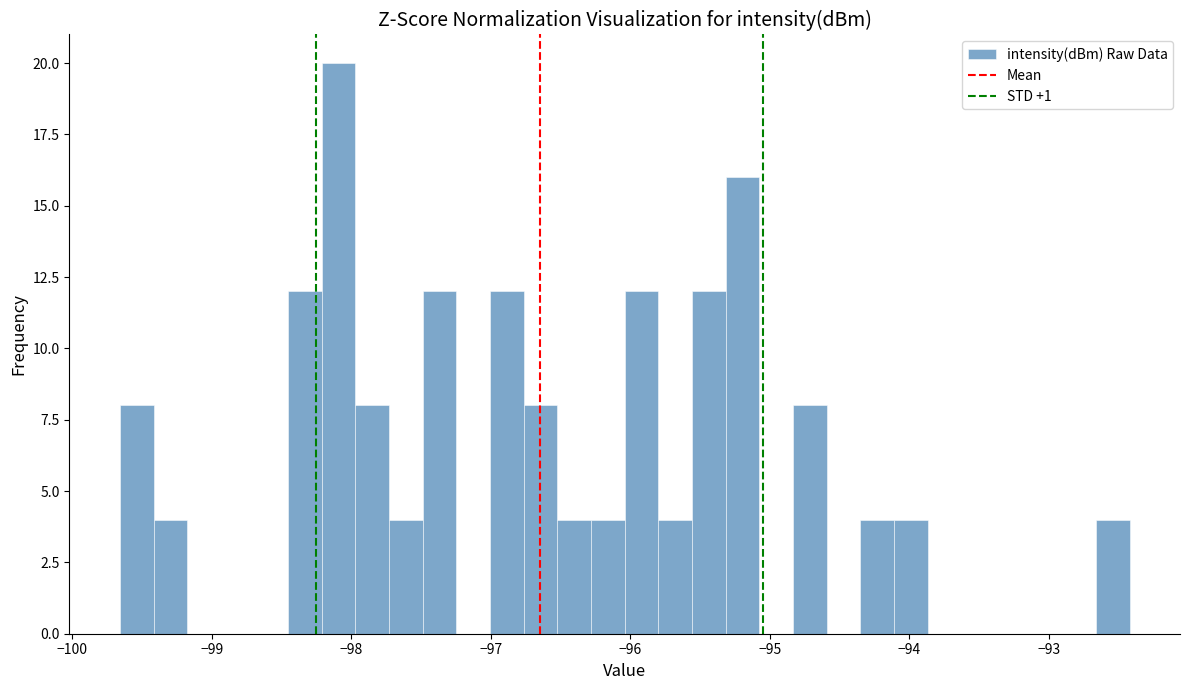

Read against the x-axis, roughly where is the centre of the tallest bar?

-98.1